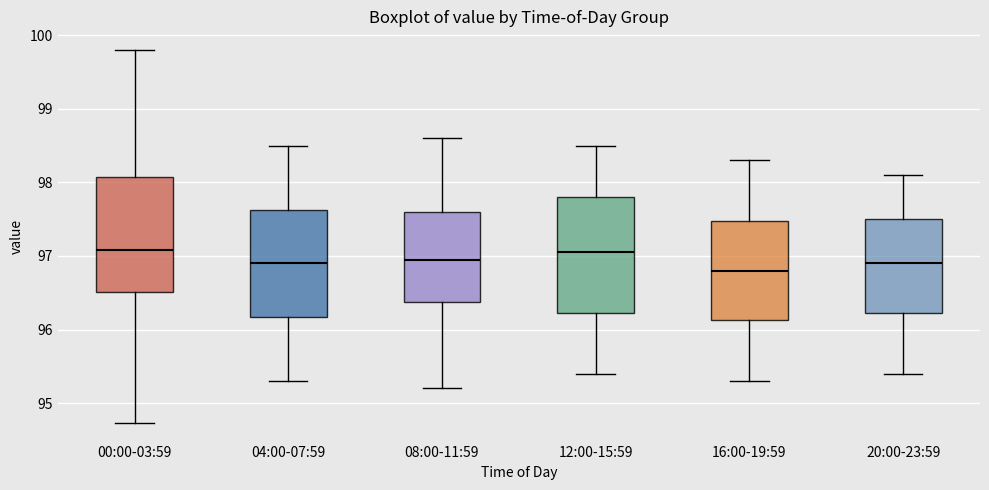

Where is the upper edge of the box for 16:00-19:59 on the y-axis? The values are not printed on the chart, so give them approximately, as read against the axis.

97.5